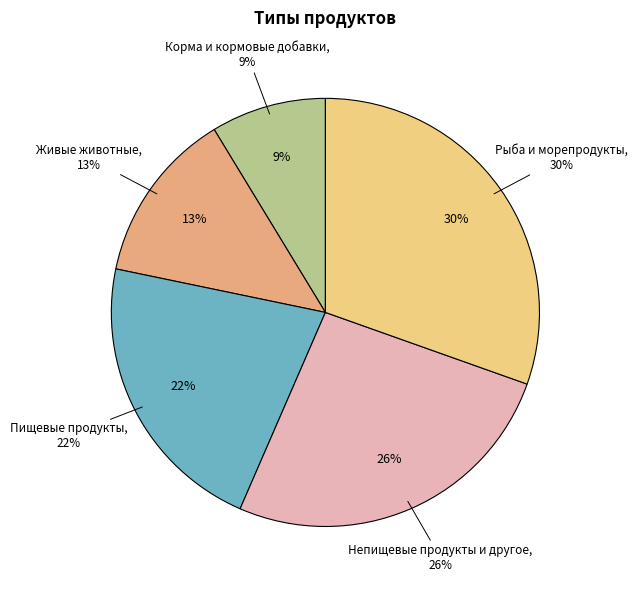

Which category has the smallest portion of the pie?

Корма и кормовые добавки